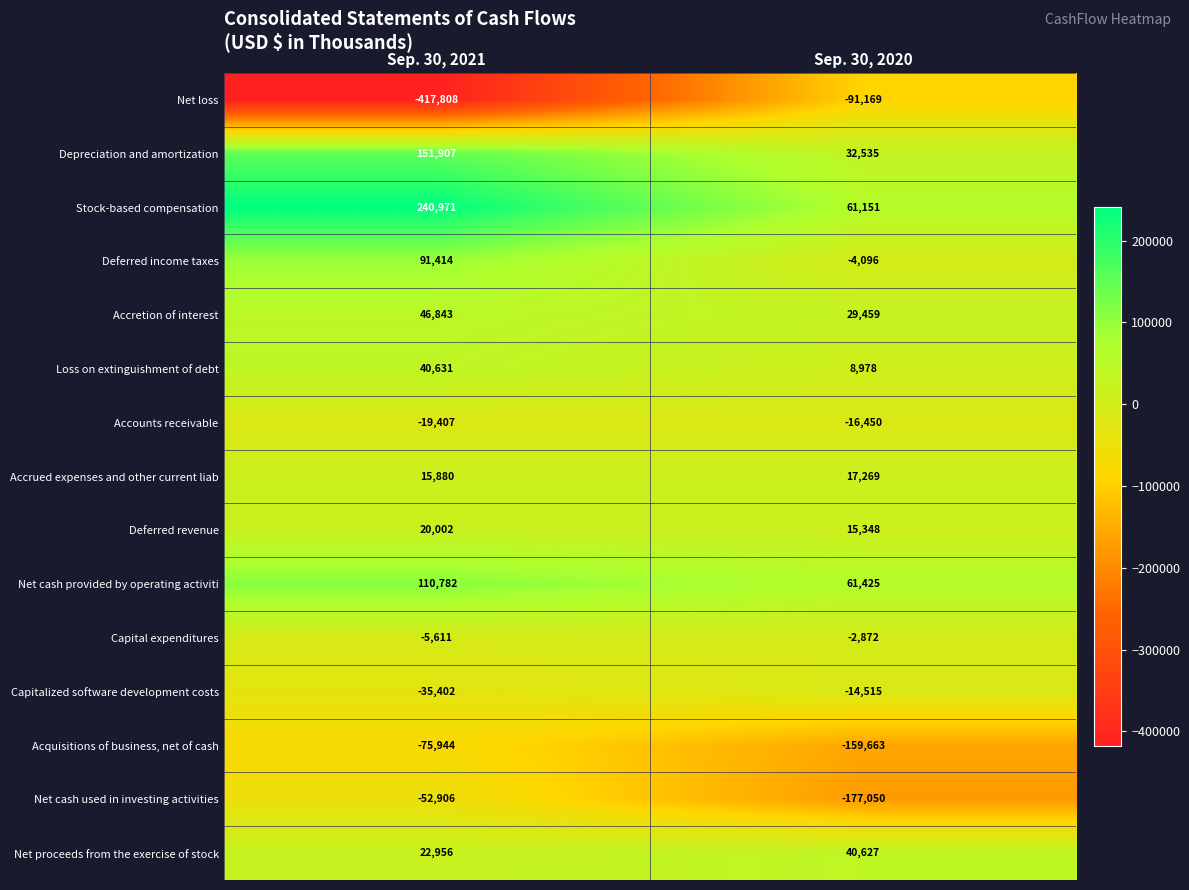

Read the Depreciation and amortization value at Sep. 30, 2021, to the nearest 10.

151910